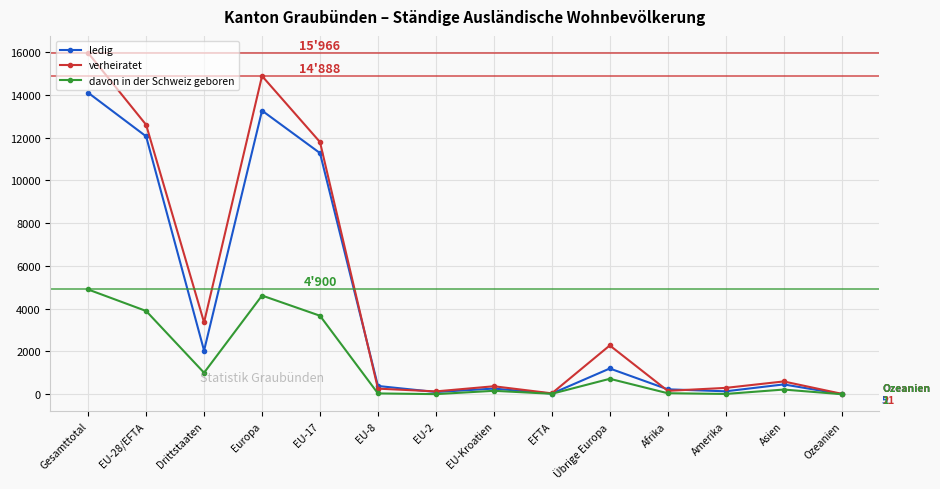

Which series has the largest range (max minus min)?

verheiratet